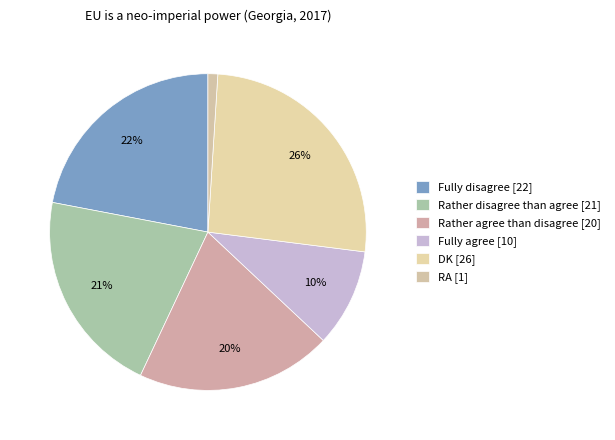

Count the number of slices in the pie.

6